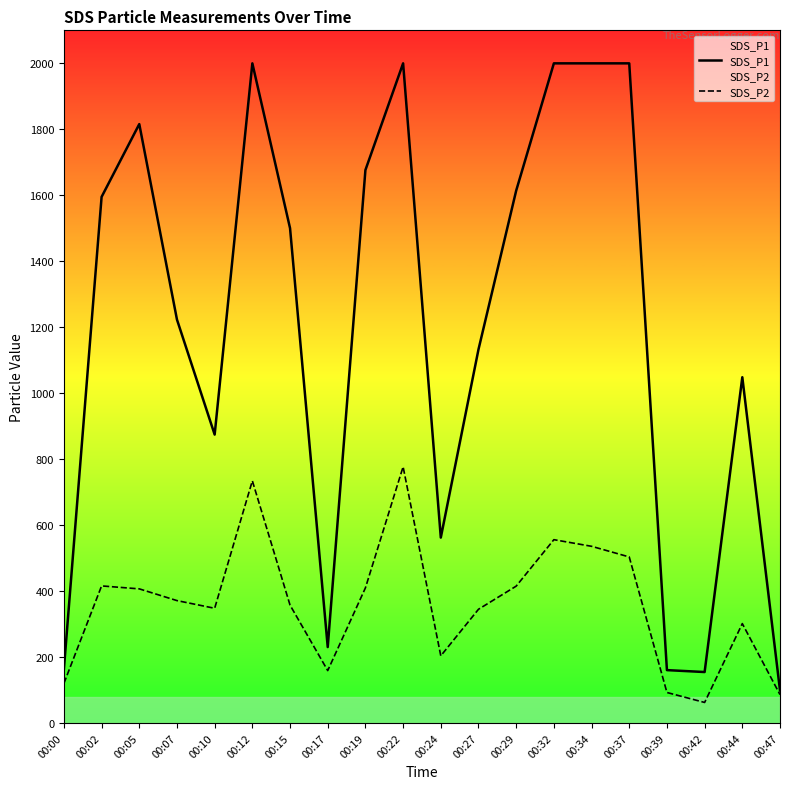

True or false: SDS_P1 and SDS_P2 cross at least once.

False